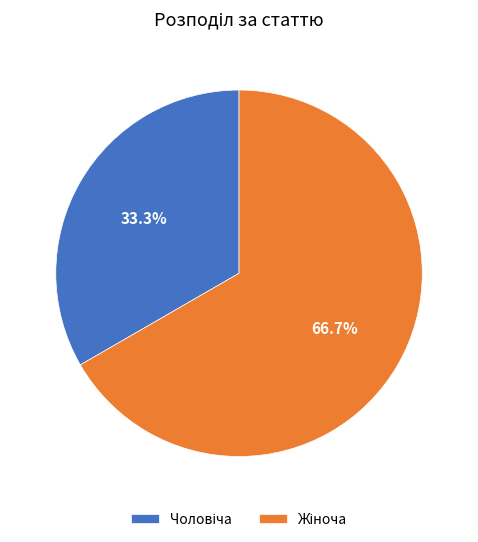

How many slices are in this pie chart?

2